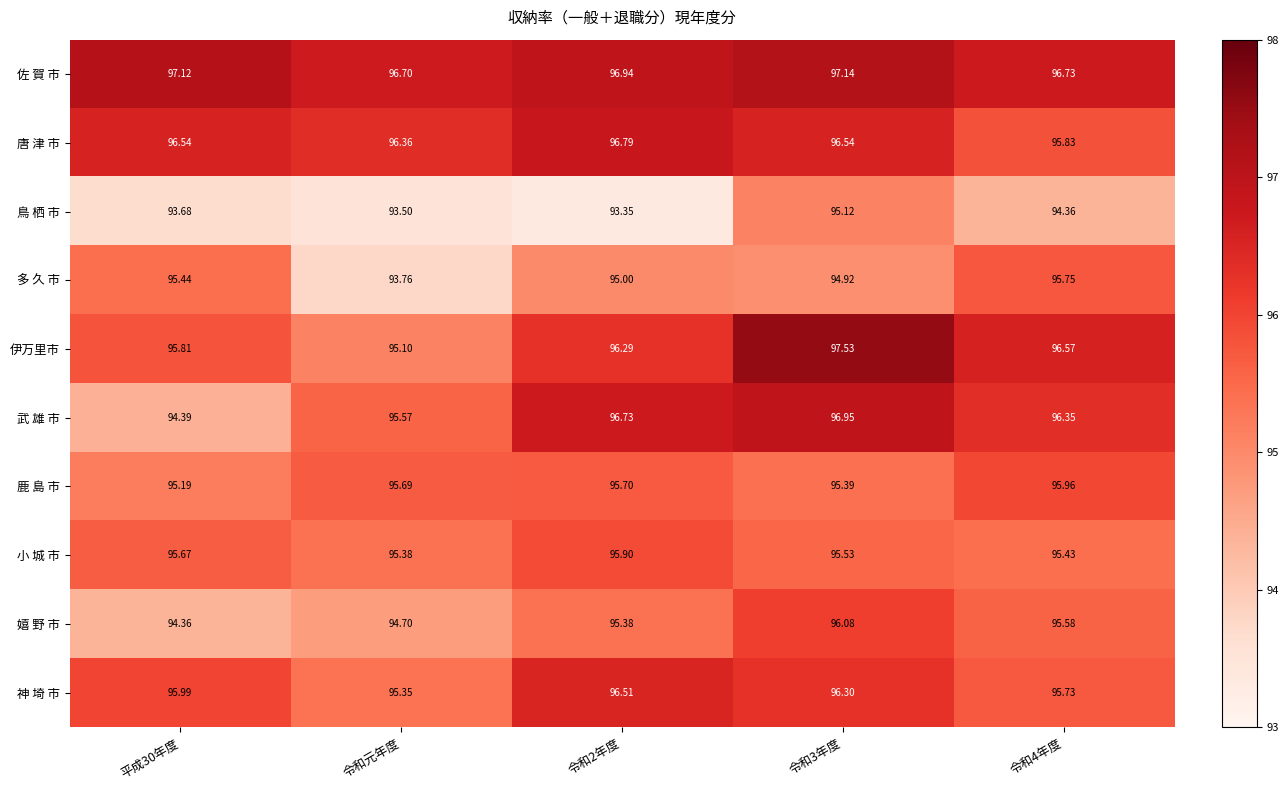

Which label corresponds to the largest value in the chart?

令和3年度